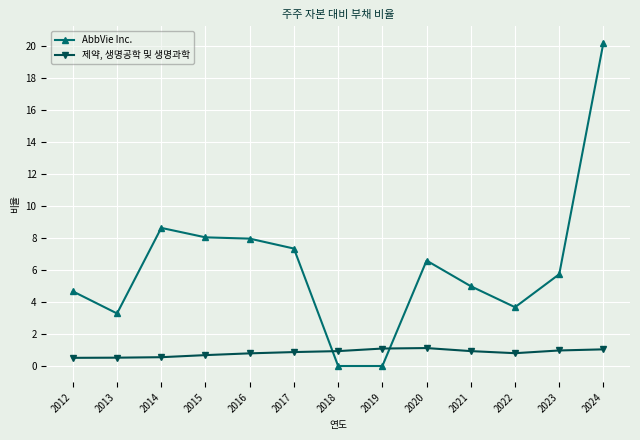

In 제약, 생명공학 및 생명과학, how many points are higher than both neighbors (excluding endpoints)?

1